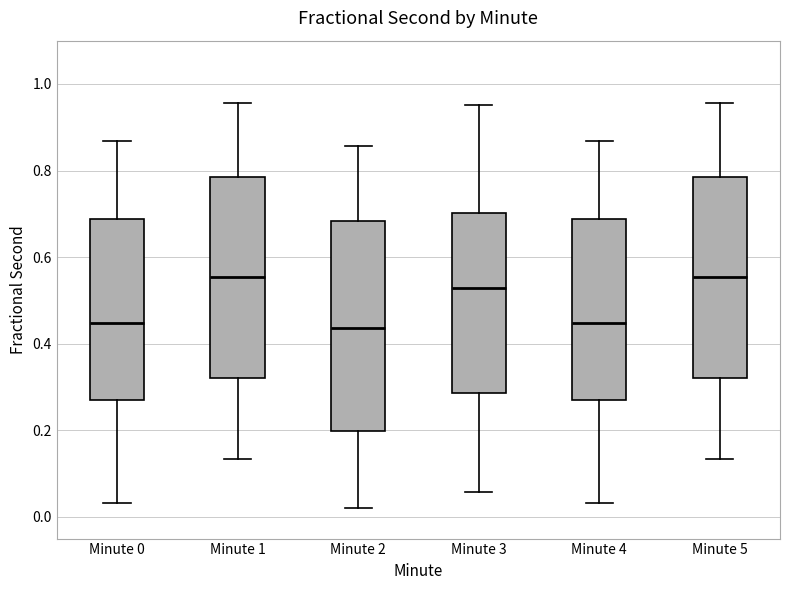

Where is the upper edge of the box for Minute 1 on the y-axis? The values are not printed on the chart, so give them approximately, as read against the axis.

0.78